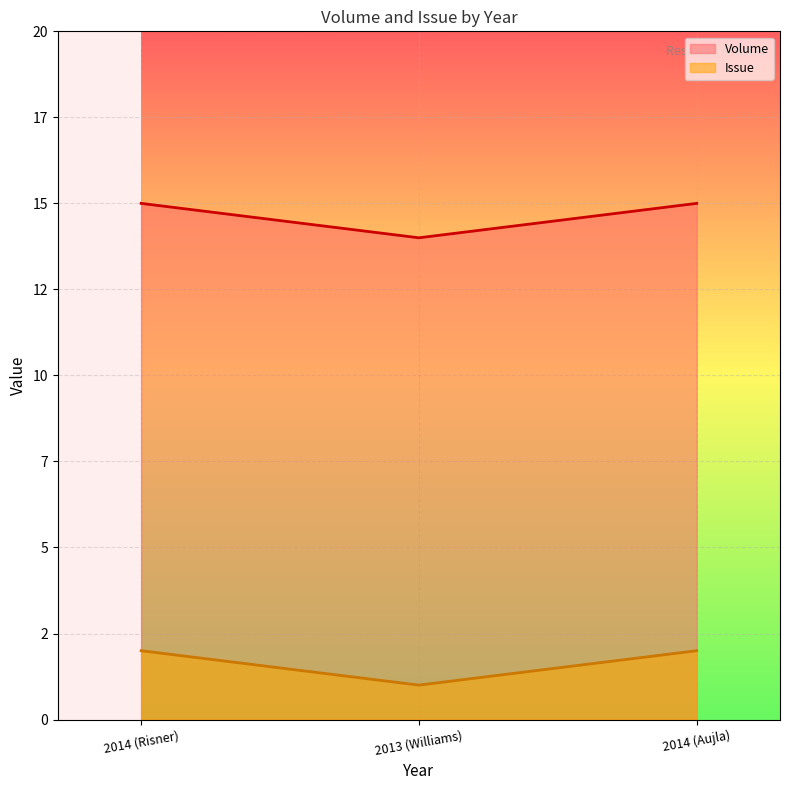

What is the total value across all series at 2014 (Aujla)?

17